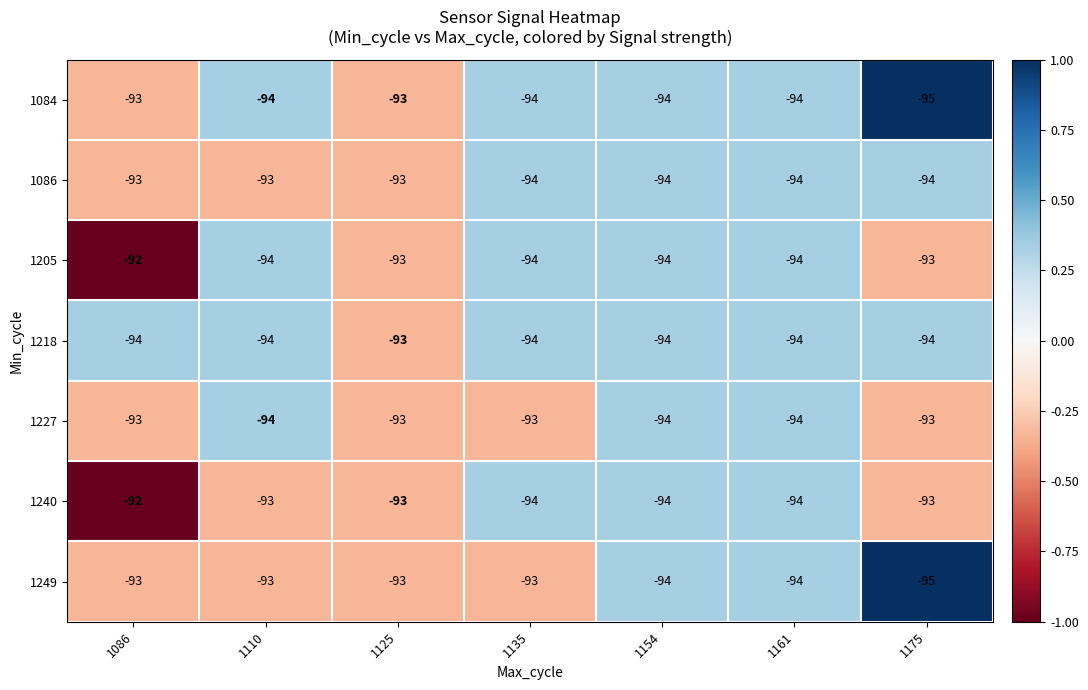

Which series changed the most between 1110 and 1175?

1249